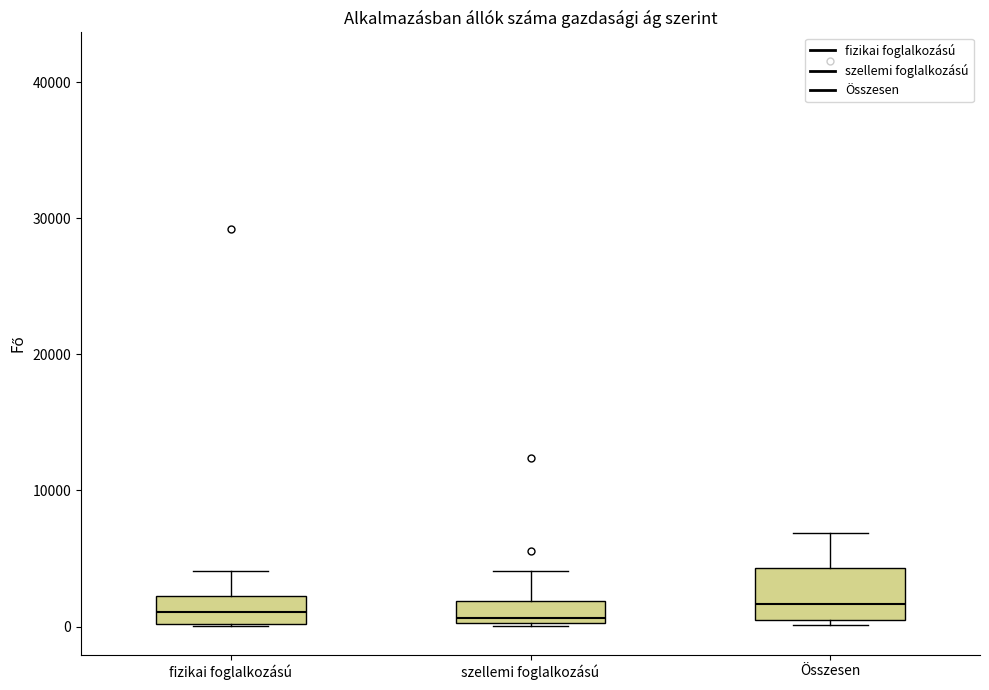

Where is the upper edge of the box for fizikai foglalkozású on the y-axis? The values are not printed on the chart, so give them approximately, as read against the axis.

2000